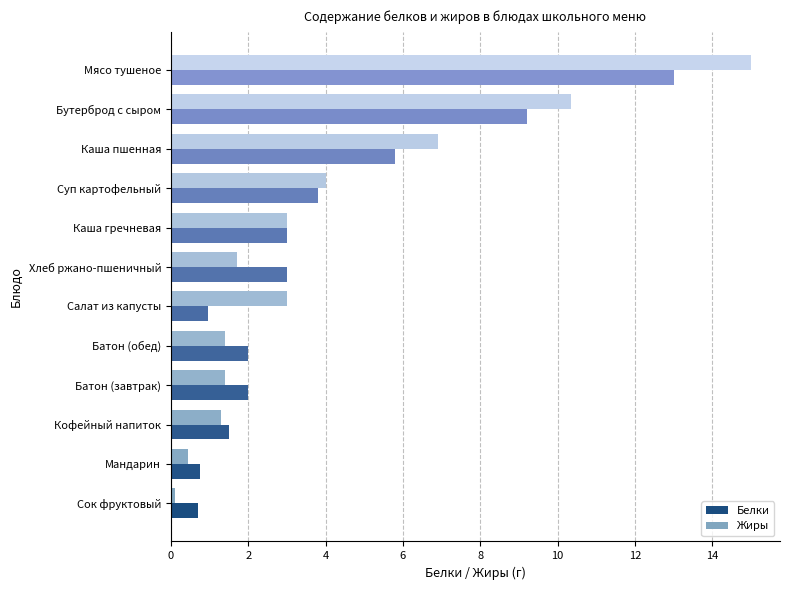

At Бутерброд с сыром, list the series in order from smallest to largest.

Белки, Жиры